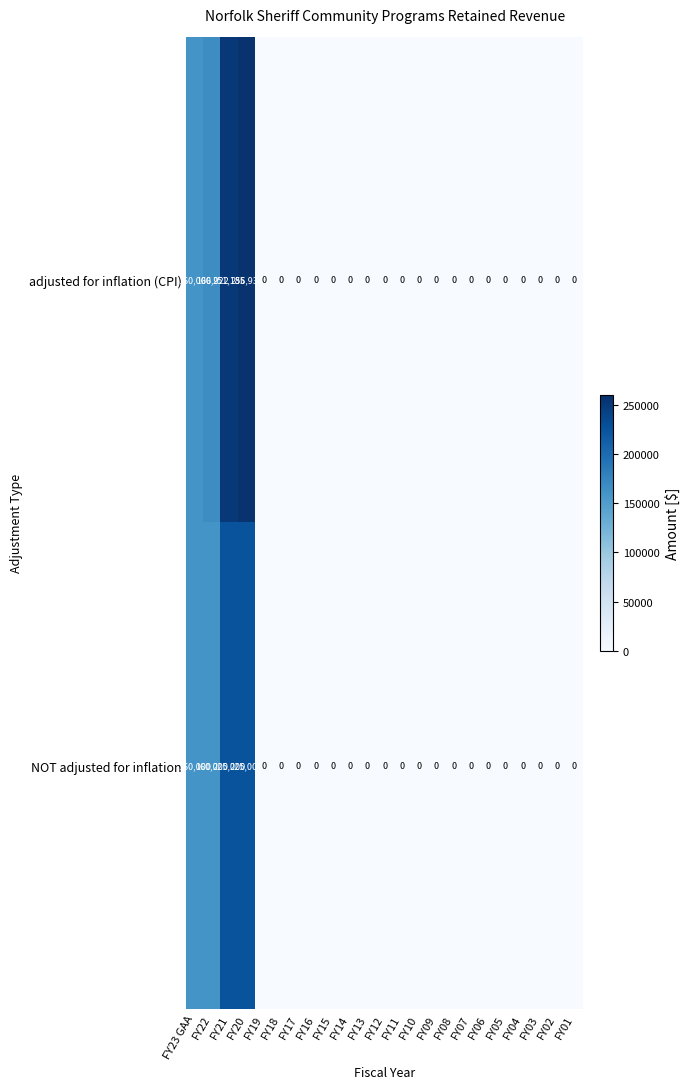

What is the difference between the second highest and second lowest values in the adjusted for inflation (CPI) series?

251185